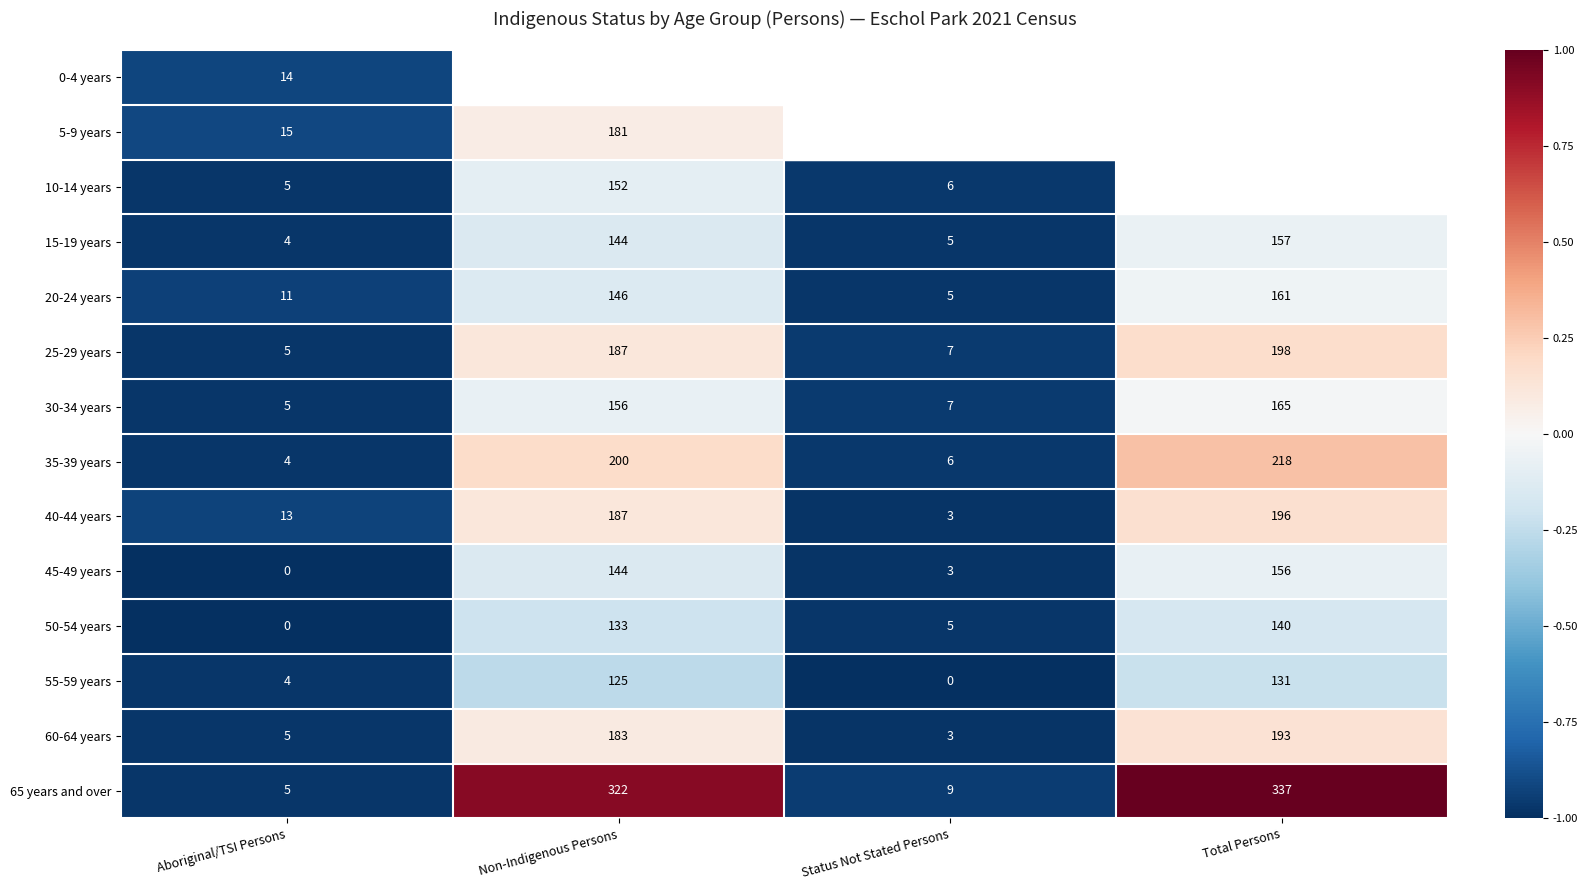

What is the spread (max minus min) of values at Non-Indigenous Persons?

197